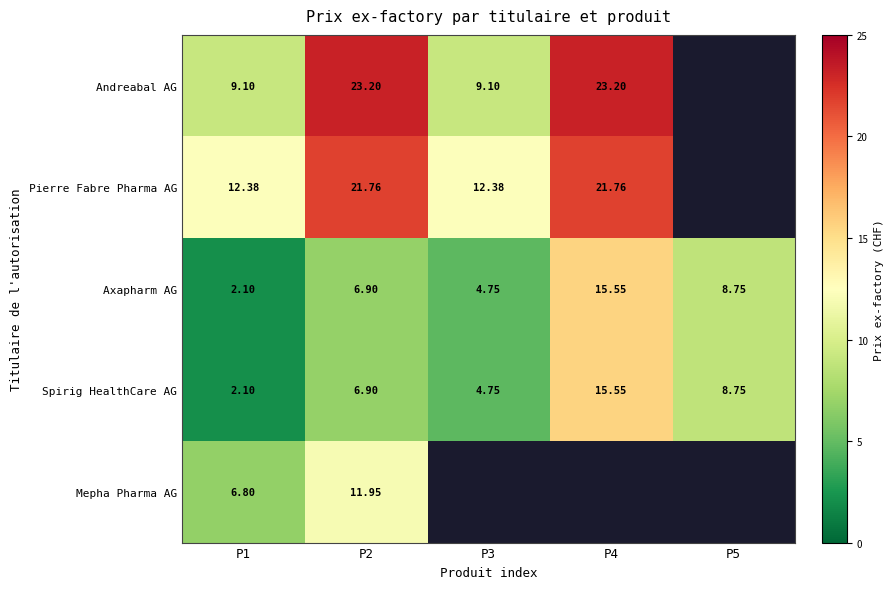

The value of Axapharm AG at P2 is 6.9. True or false?

True